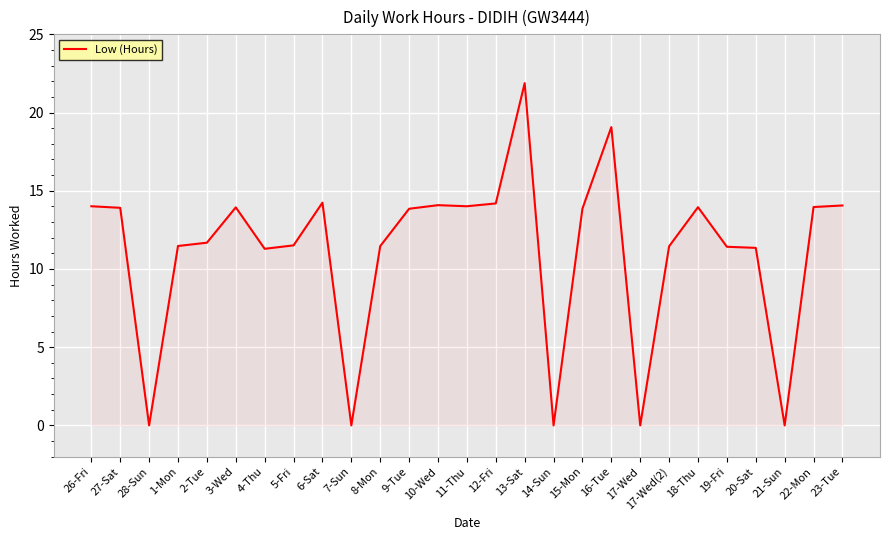

Does the chart display data point markers on the line(s)?

No